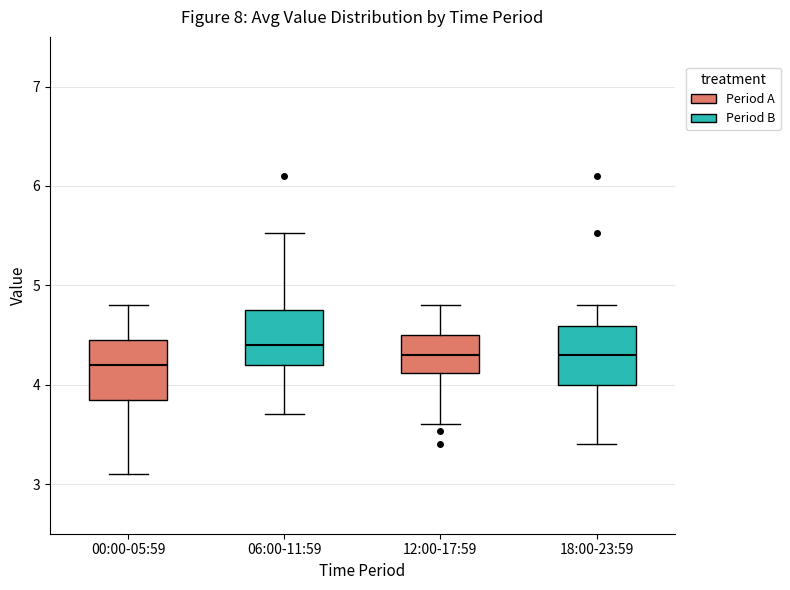

Reading left to right, read every box against the y-axis: the position of its median line, the range the box covers, and the ends of its whiskers. The values are not printed on the chart, so give them approximately, as read against the axis.

00:00-05:59: median 4.2, box 3.9 to 4.5, whiskers 3.1 to 4.8
06:00-11:59: median 4.4, box 4.2 to 4.8, whiskers 3.7 to 5.5
12:00-17:59: median 4.3, box 4.1 to 4.5, whiskers 3.6 to 4.8
18:00-23:59: median 4.3, box 4.0 to 4.6, whiskers 3.4 to 4.8